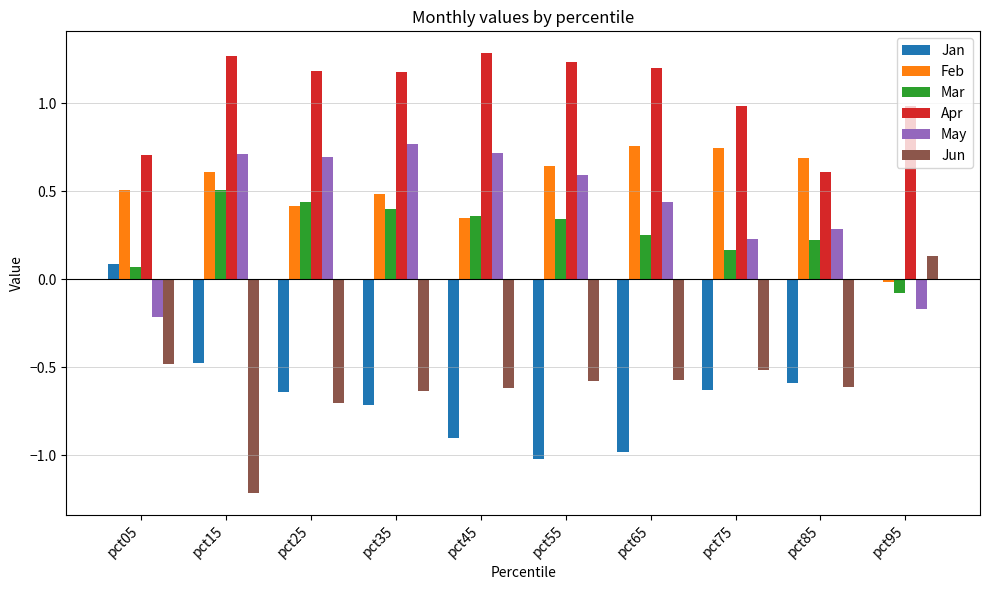

Is the value of Jun at pct85 greater than the value of Mar at pct05?

No